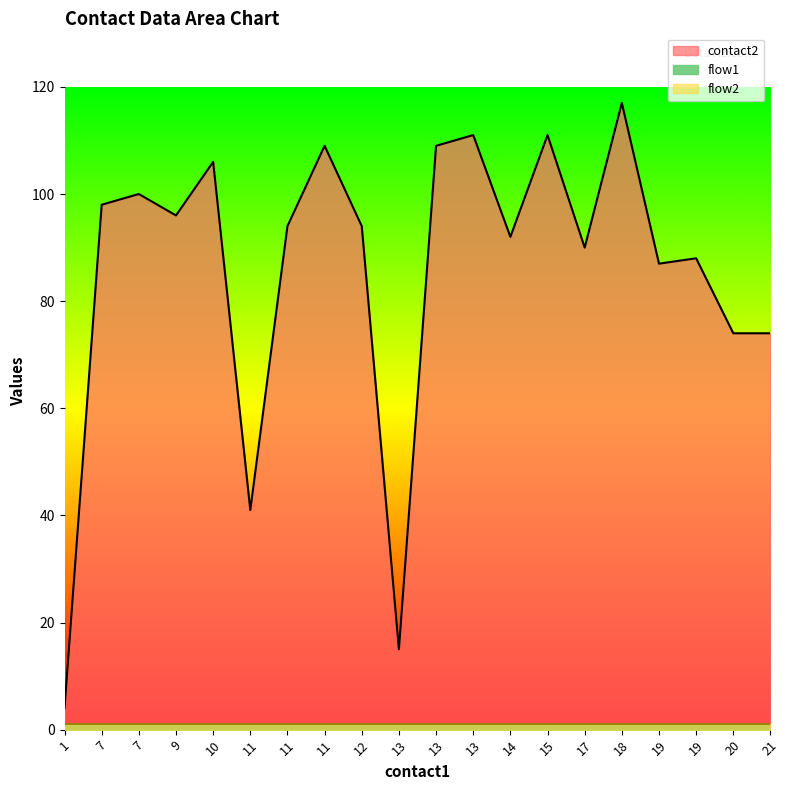

What are all the series names shown in the legend?

contact2, flow1, flow2